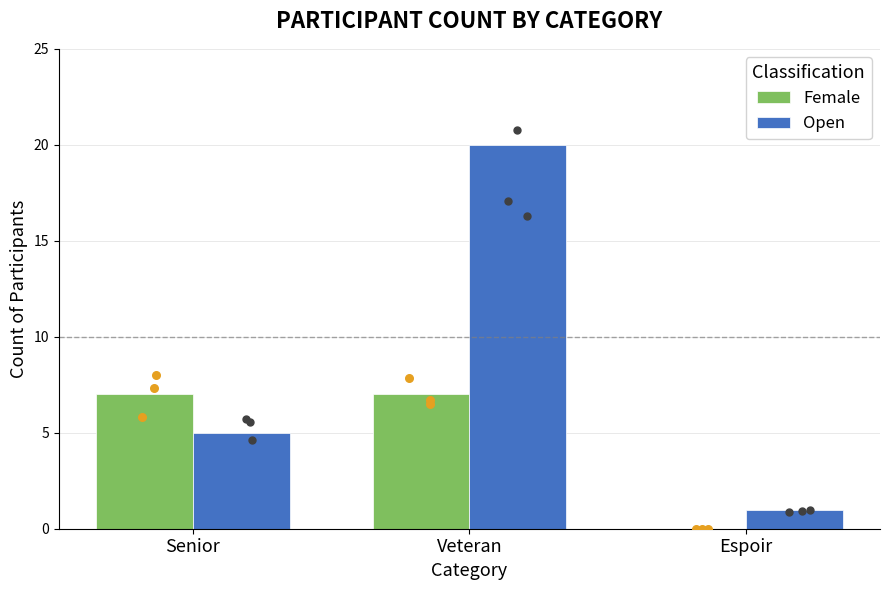

Which series reaches the minimum Y coordinate?

Female